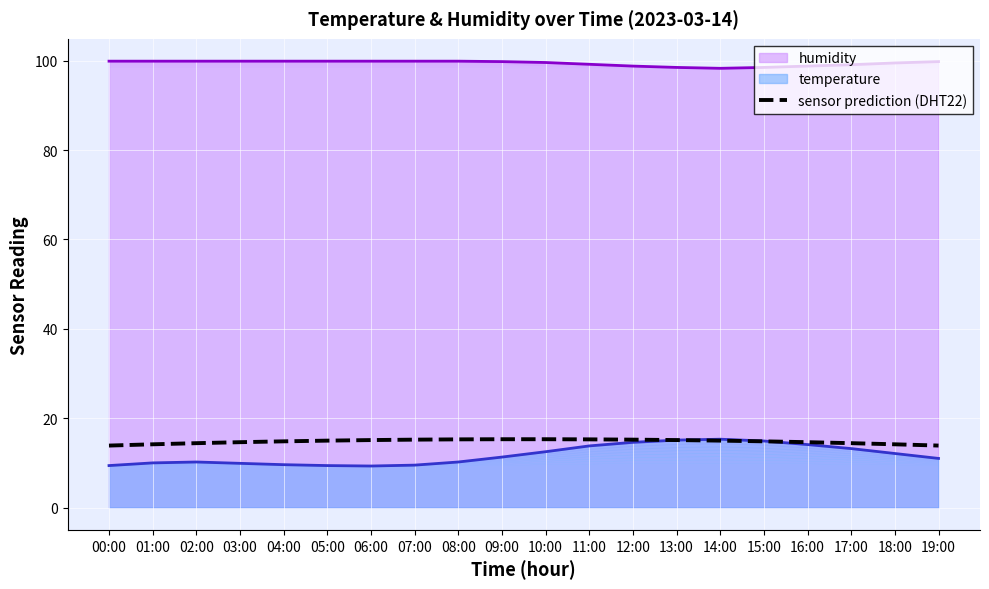

What is the label of the 7th point from the left?

06:00